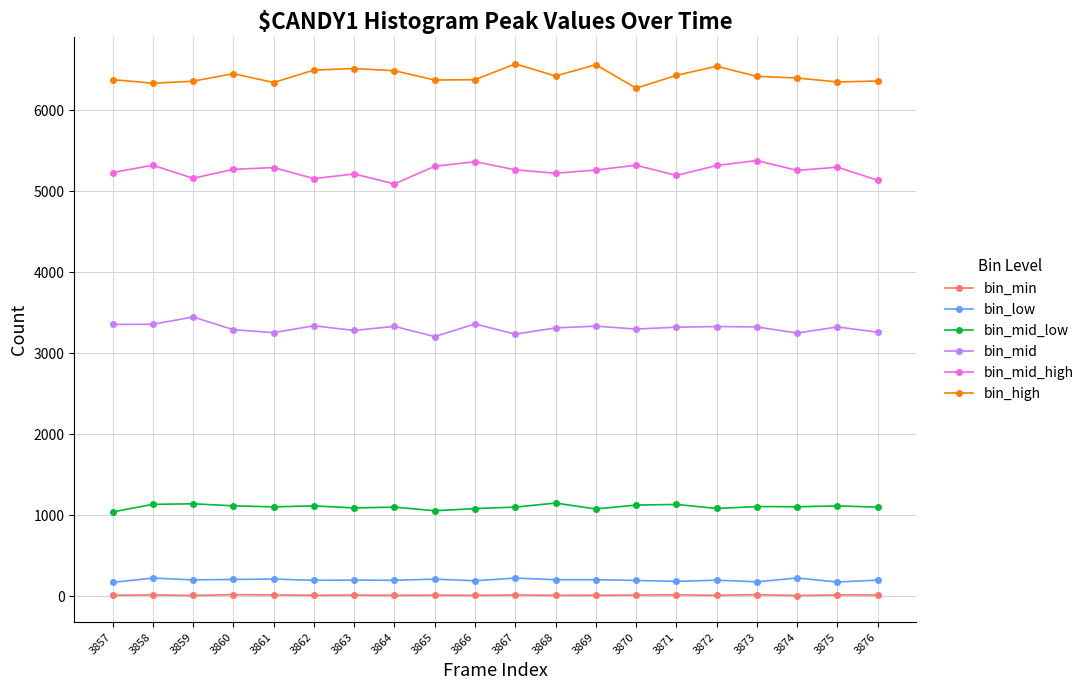

Count the number of data series in this chart.

6